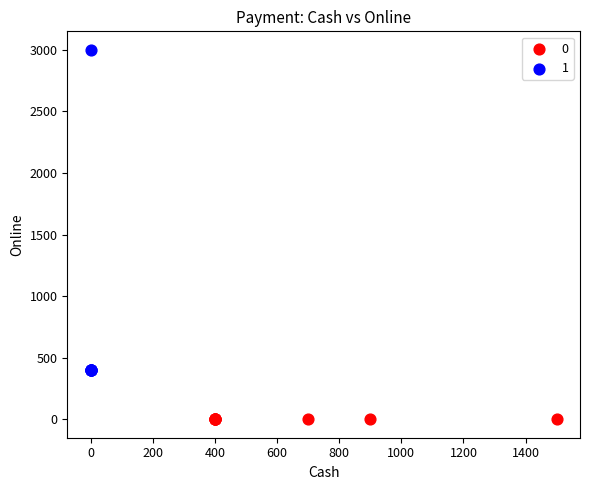

Which series contains the lowest Y value?

0